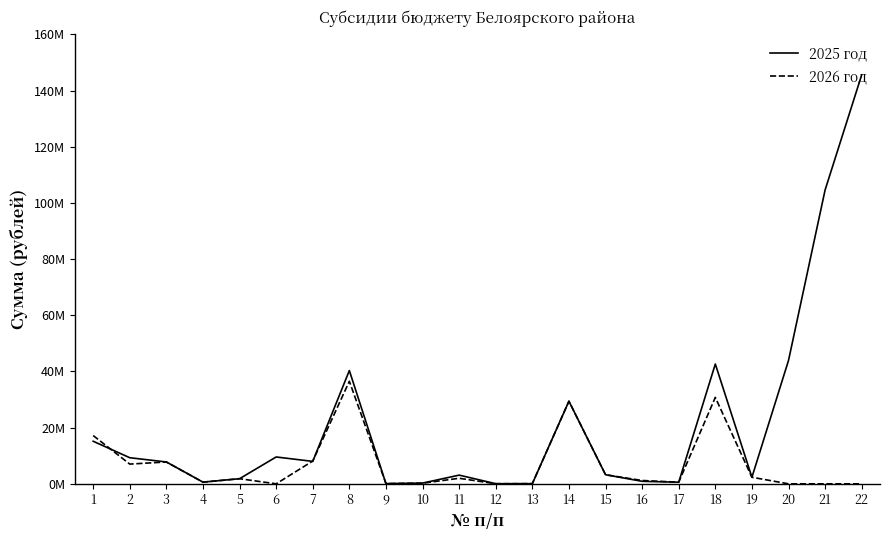

How many times do 2025 год and 2026 год cross each other?

5